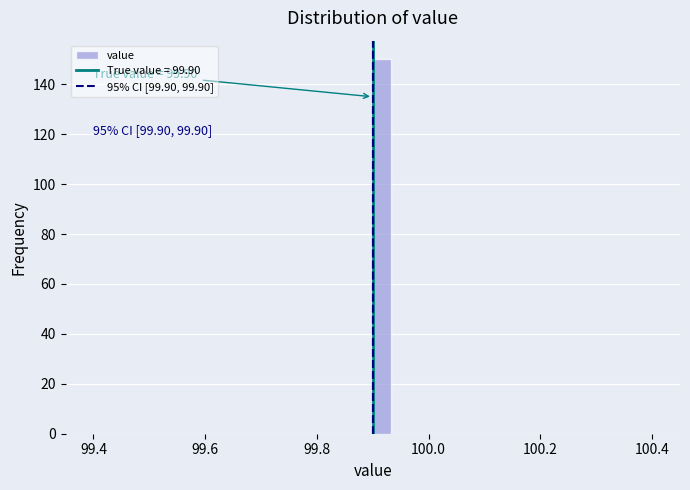

Read against the x-axis, roughly where is the centre of the tallest bar?

99.92